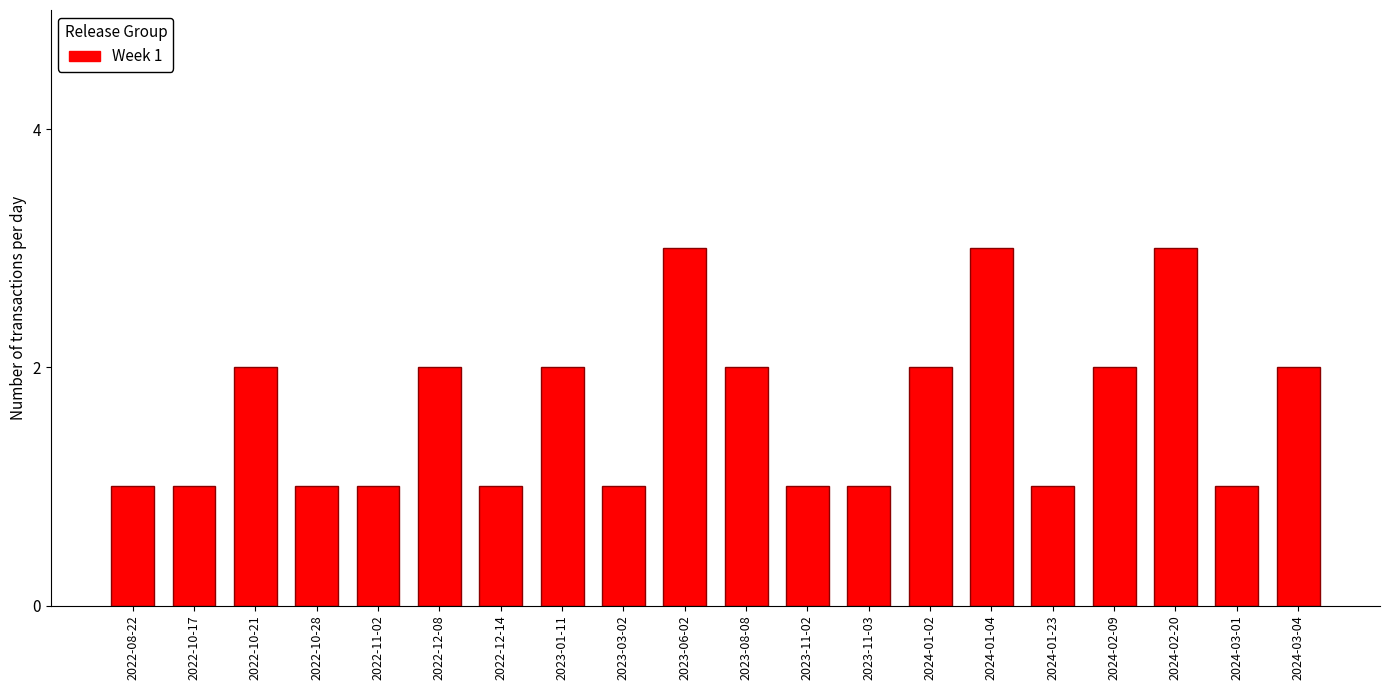

Reading left to right, list all the values displayed in this chart.

1	1	2	1	1	2	1	2	1	3	2	1	1	2	3	1	2	3	1	2